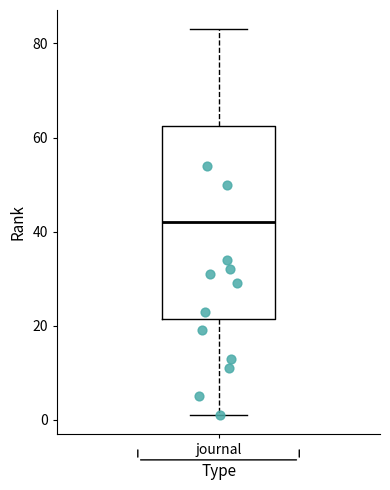

Where is the upper edge of the box for journal on the y-axis? The values are not printed on the chart, so give them approximately, as read against the axis.

62